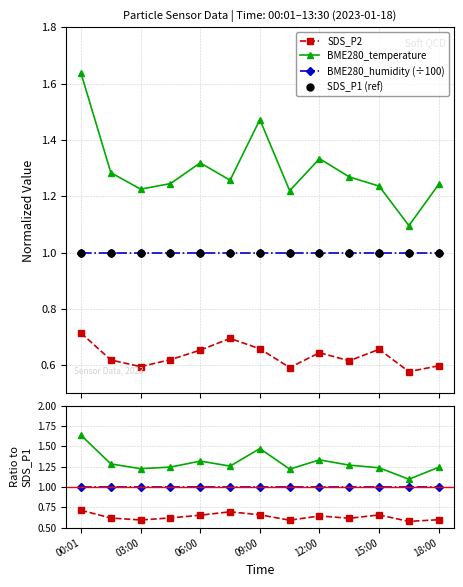

Does the chart display data point markers on the line(s)?

Yes